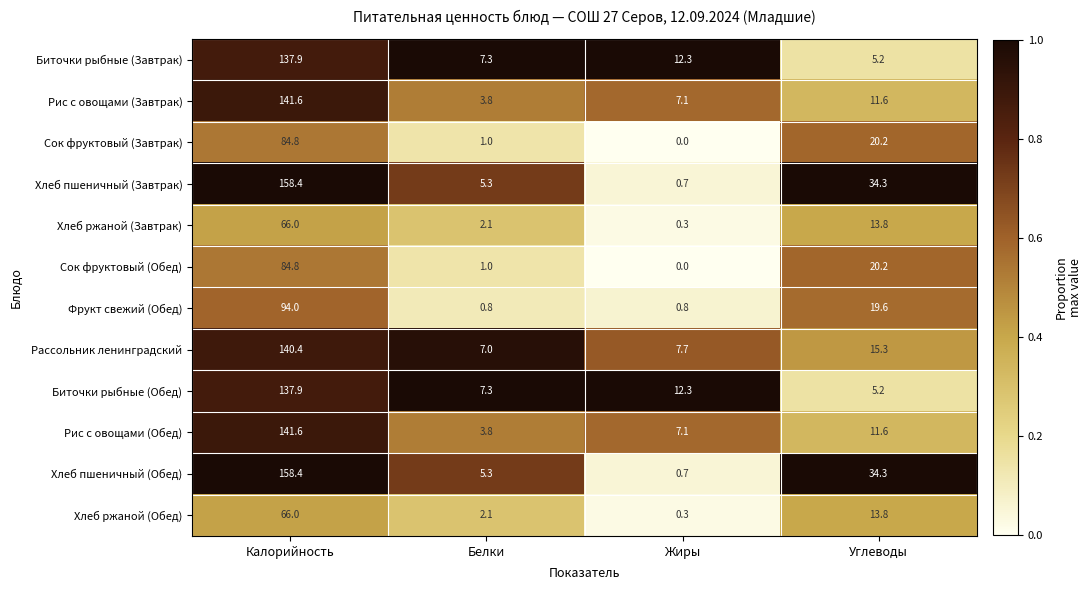

At how many categories does at least one series exceed 0?

4